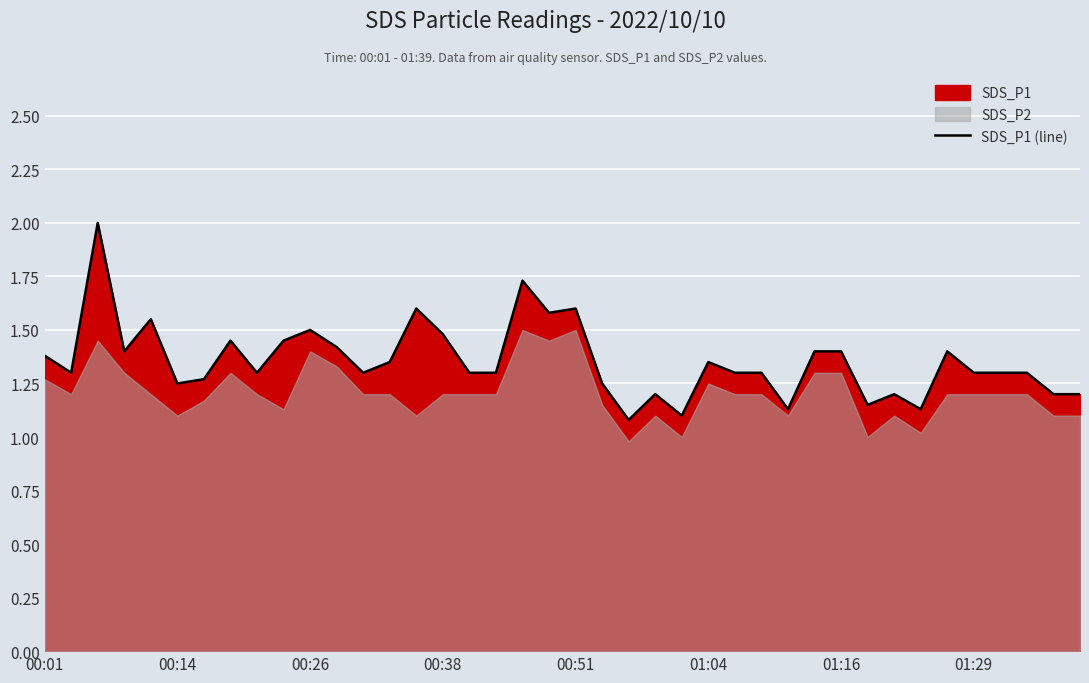

What is the maximum value for SDS_P1 (line)?

2.0